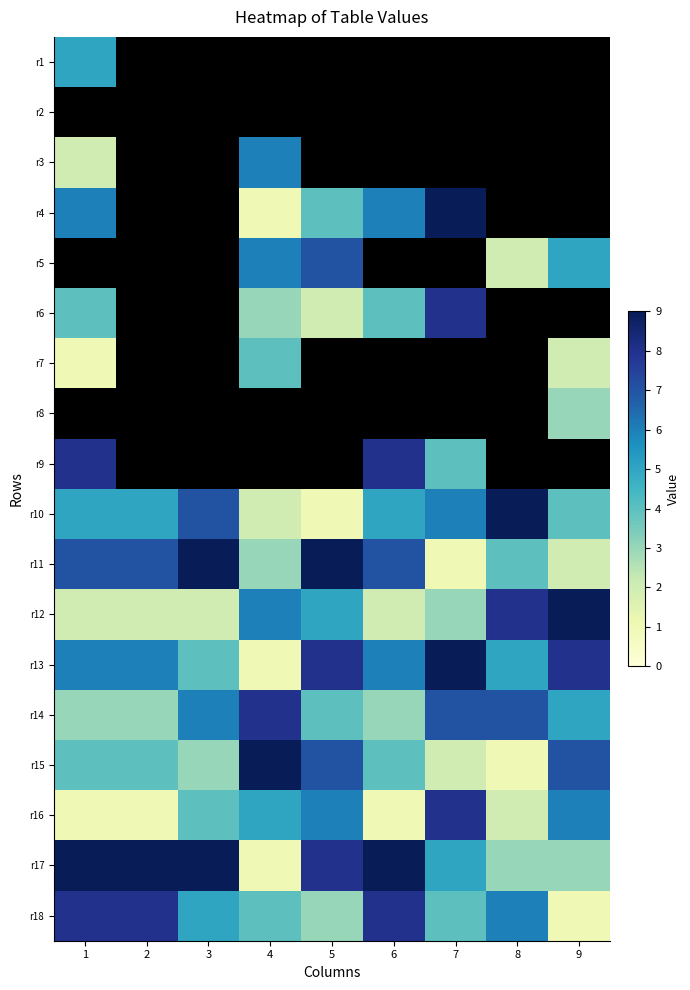

Which has a higher value, 2 or 3?

3